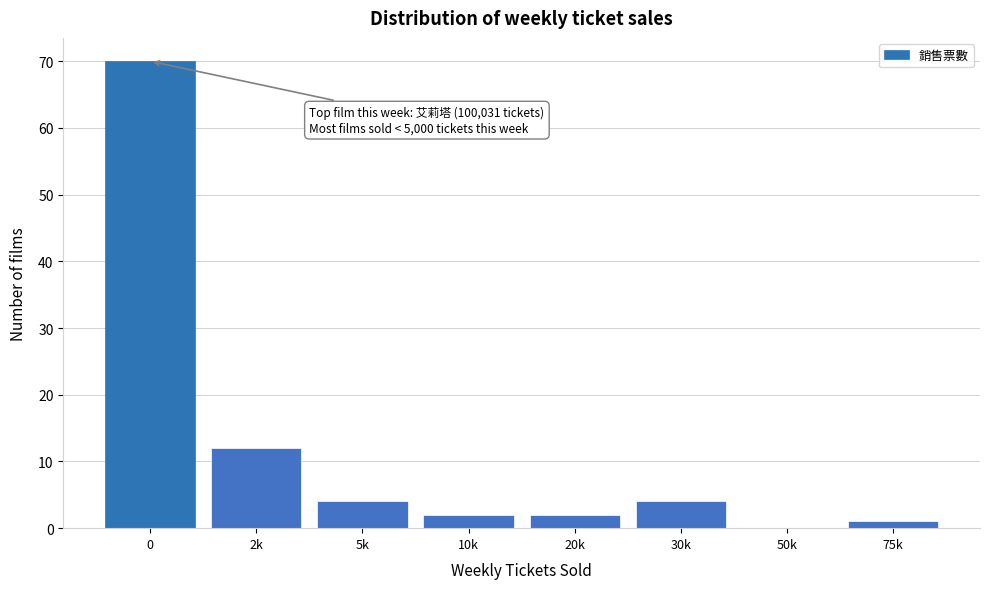

Reading right to left, extract all data points from this chart.

75k=1	50k=0	30k=4	20k=2	10k=2	5k=4	2k=12	0=70